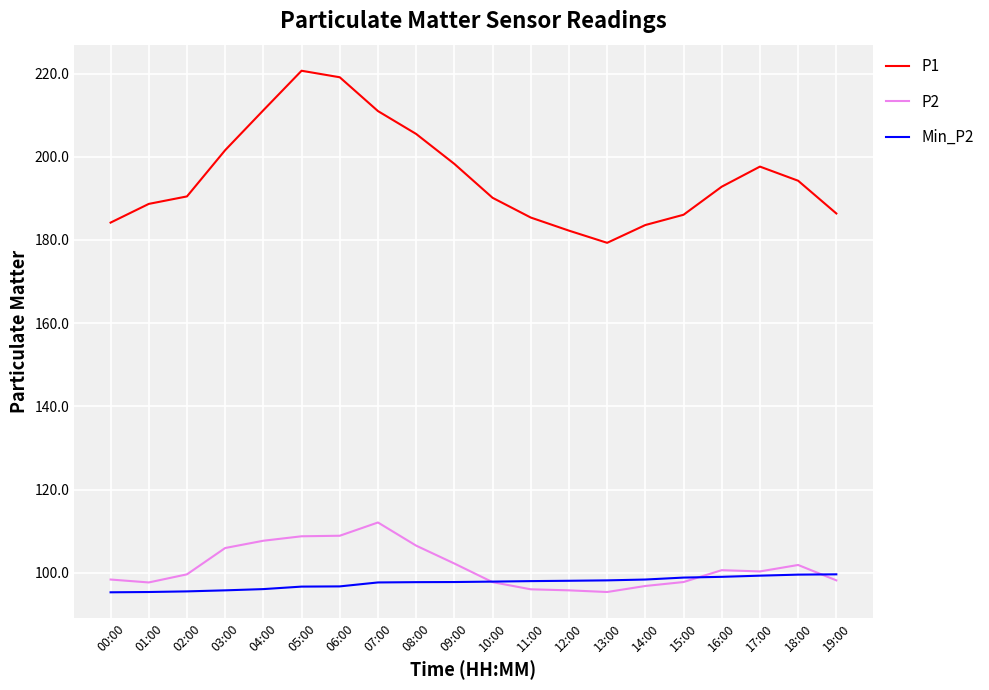

At which category does P1 reach its first local valley?

13:00